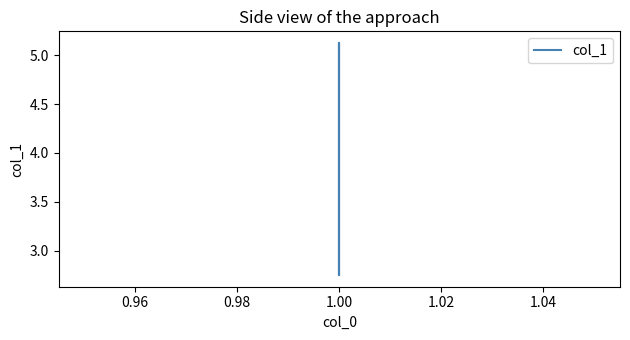

How many values exceed 5?

2